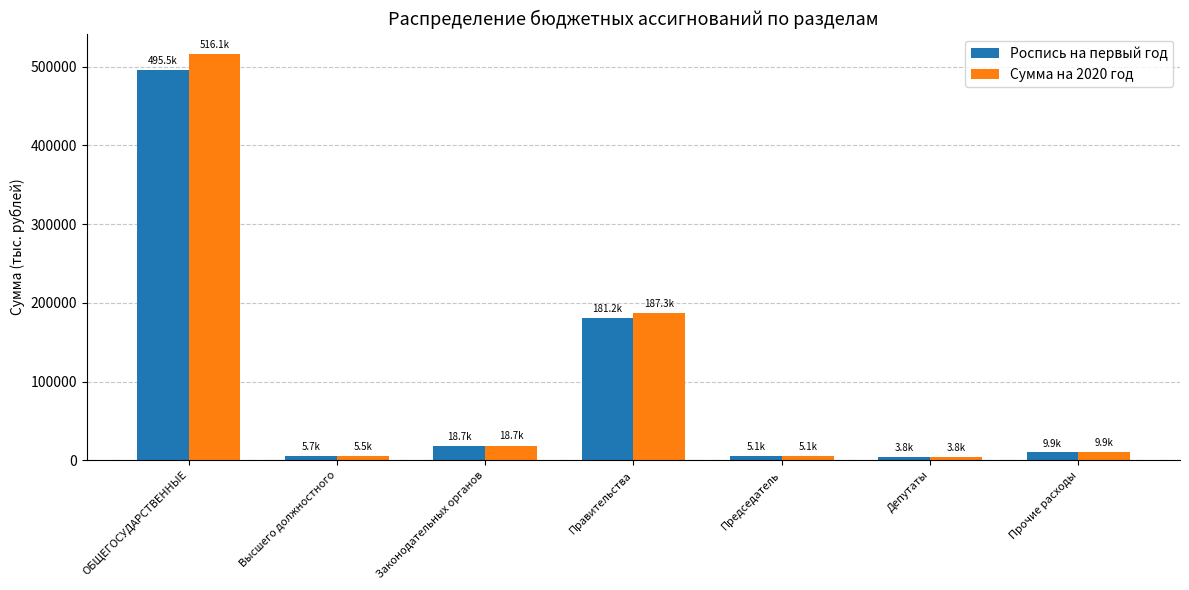

What is the total value across all series at ОБЩЕГОСУДАРСТВЕННЫЕ?

1011663.7